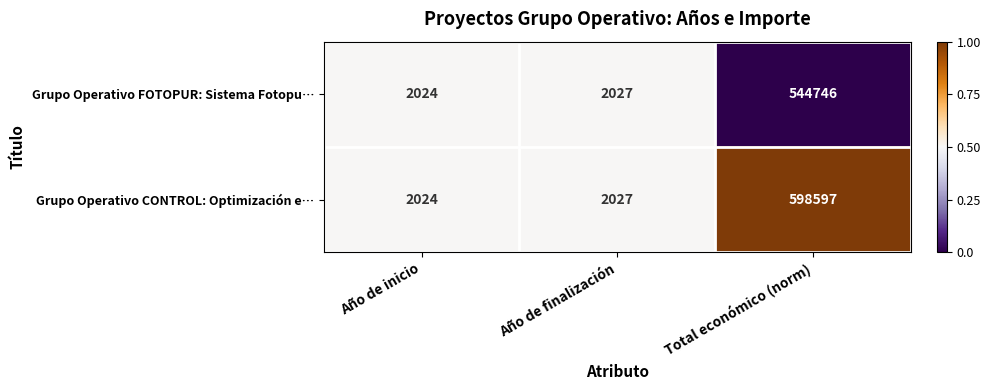

Is it true that Grupo Operativo CONTROL: Optimización e… equals 402482 at Total económico (norm)?

False